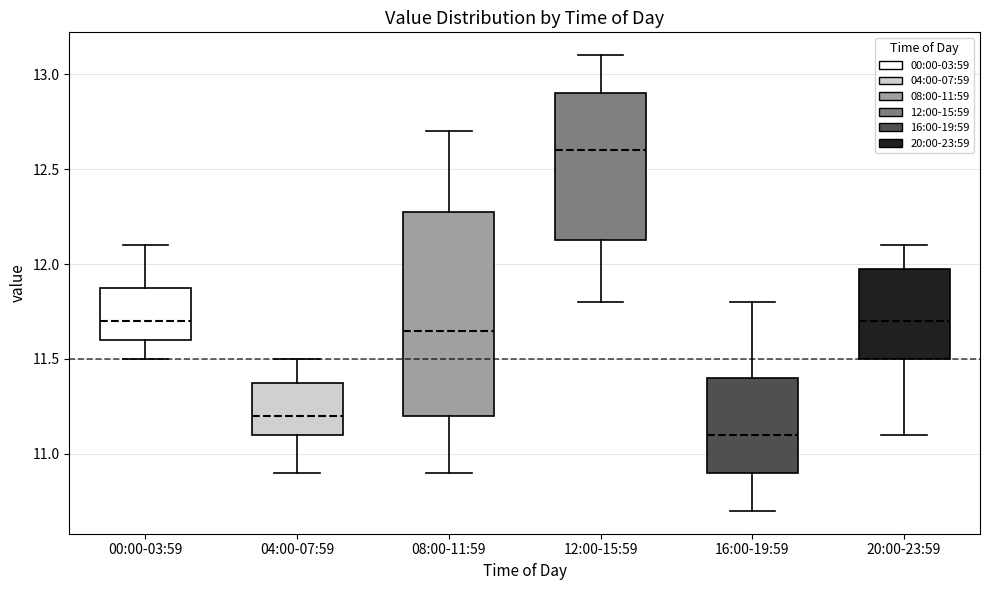

Comparing the boxes themselves (not the whiskers), which one is the tallest?

08:00-11:59